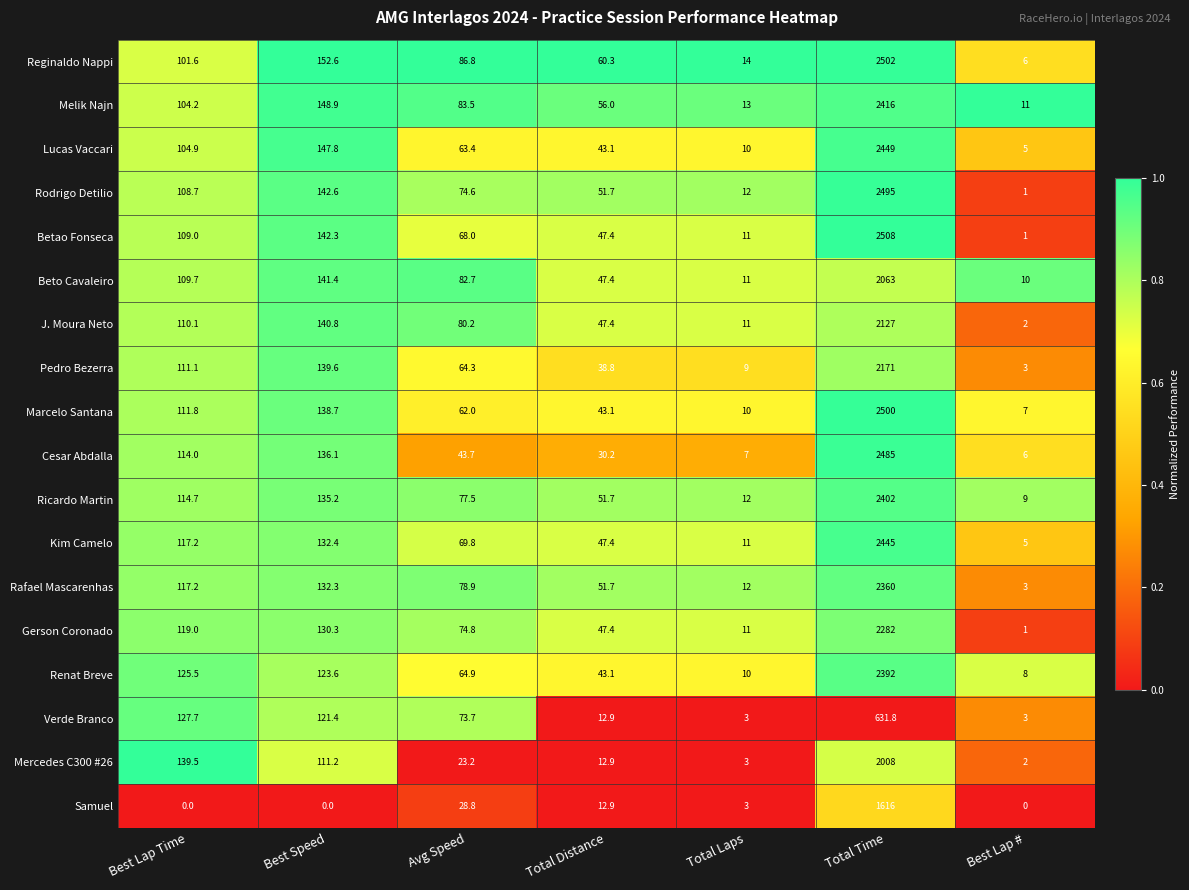

What is the maximum value shown in the chart?

2508.0